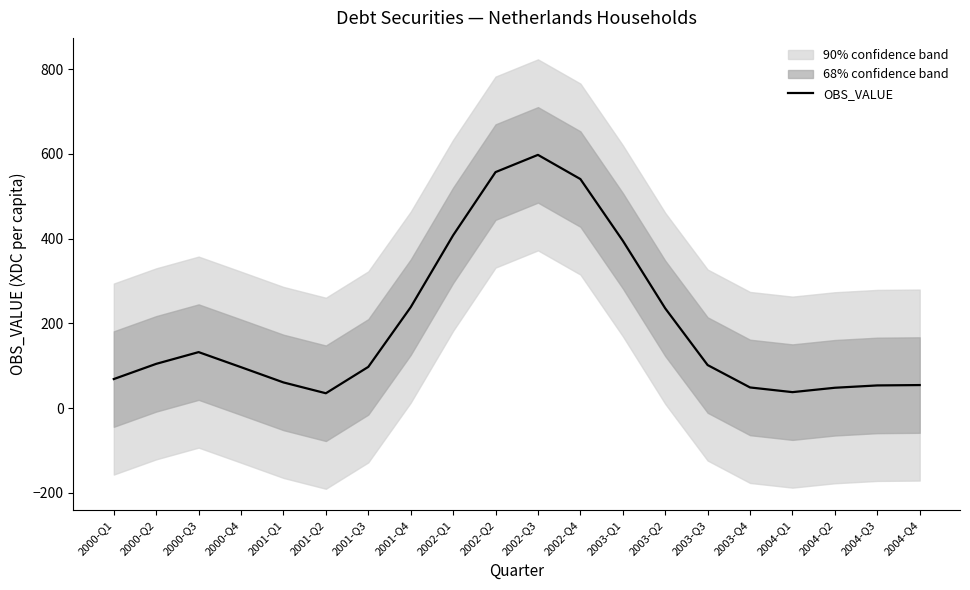

The chart shows a value of 361.3 at 2002-Q4. True or false?

False